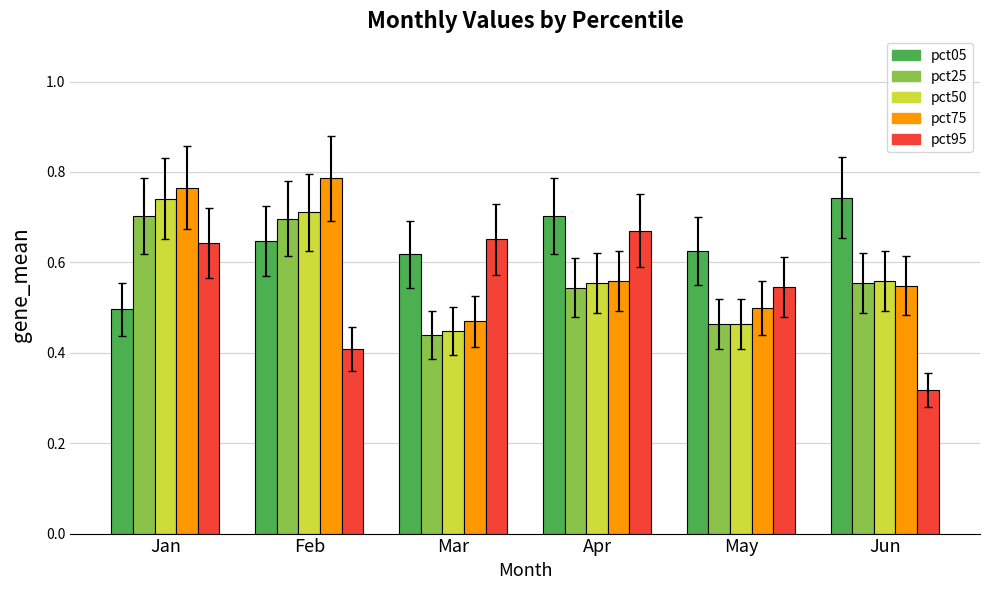

What is the sum of all pct05 values?

3.8